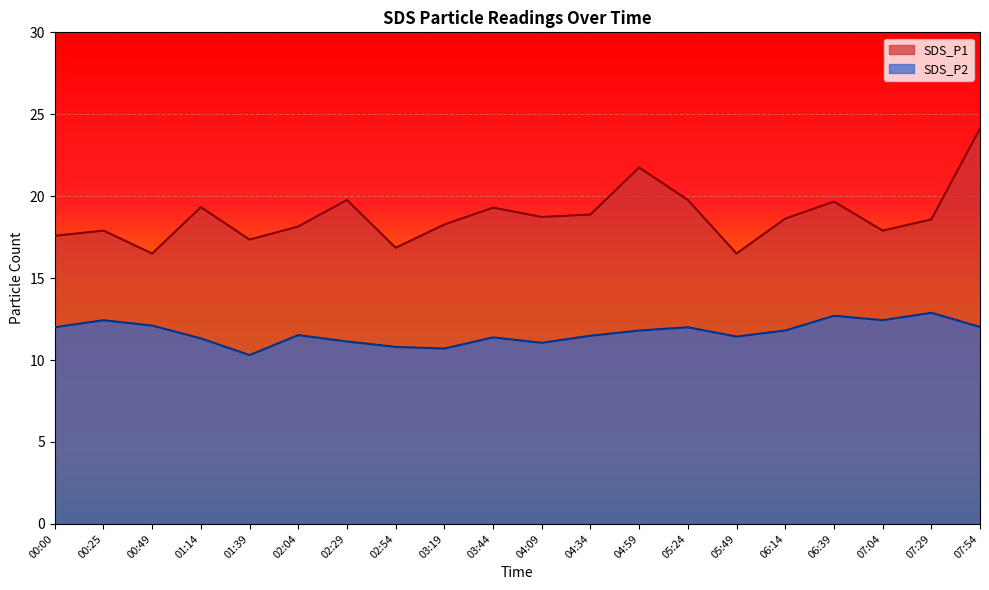

What is the total value across all series at 07:54?

36.1